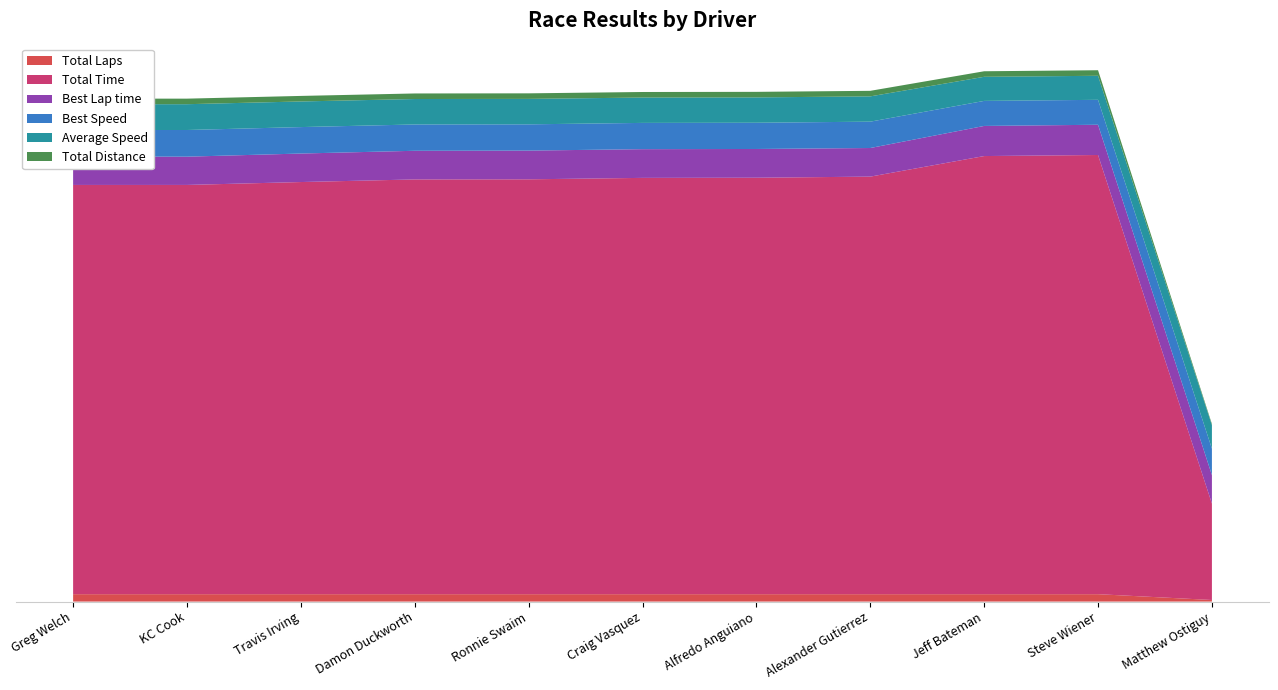

Reading right to left, extract all data points from this chart.

Total Laps: 3.0	14.0	14.0	14.0	14.0	14.0	14.0	14.0	14.0	14.0	14.0
Total Time: 182.4	831.0	829.0	790.1	788.0	787.8	785.0	784.8	779.9	774.4	774.4
Best Lap time: 53.9	57.2	57.0	54.1	54.4	54.3	54.3	54.2	53.9	53.5	53.7
Best Speed: 50.1	47.2	47.4	49.9	49.6	49.7	49.7	49.8	50.1	50.5	50.3
Average Speed: 44.4	45.5	45.6	47.8	48.0	48.0	48.1	48.2	48.5	48.8	48.8
Total Distance: 2.2	10.5	10.5	10.5	10.5	10.5	10.5	10.5	10.5	10.5	10.5